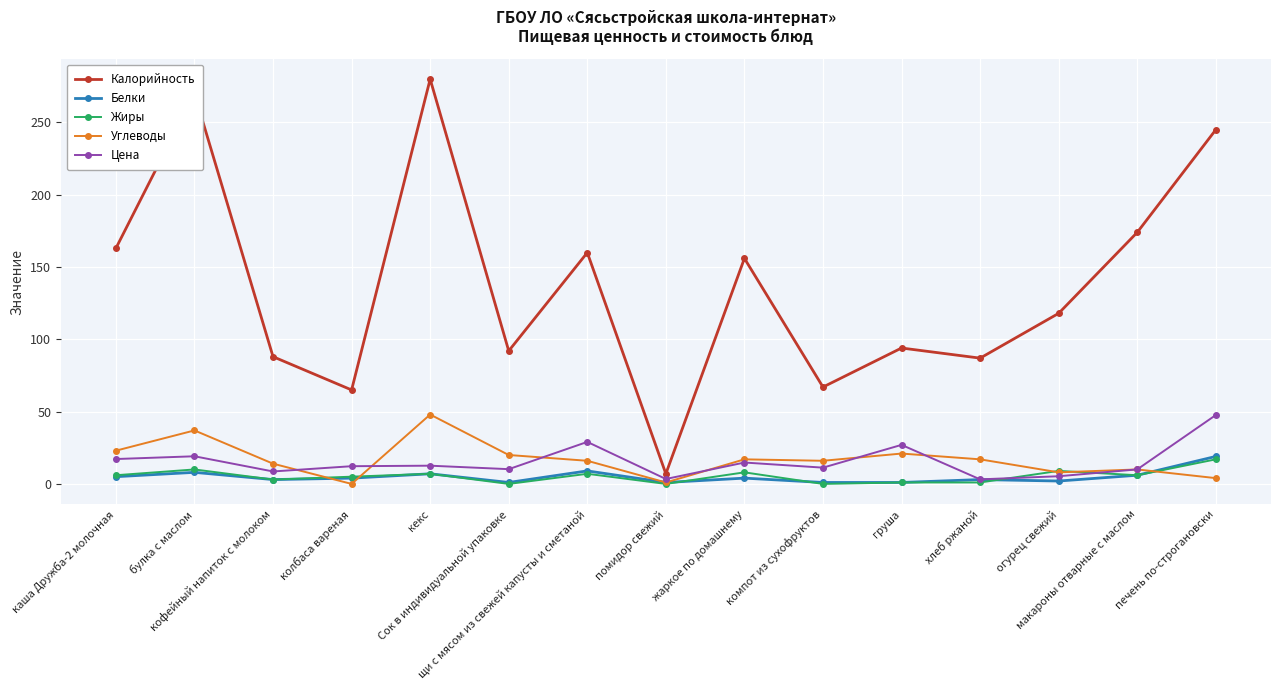

What is the difference between the maximum and minimum values in the Белки series?

18.0